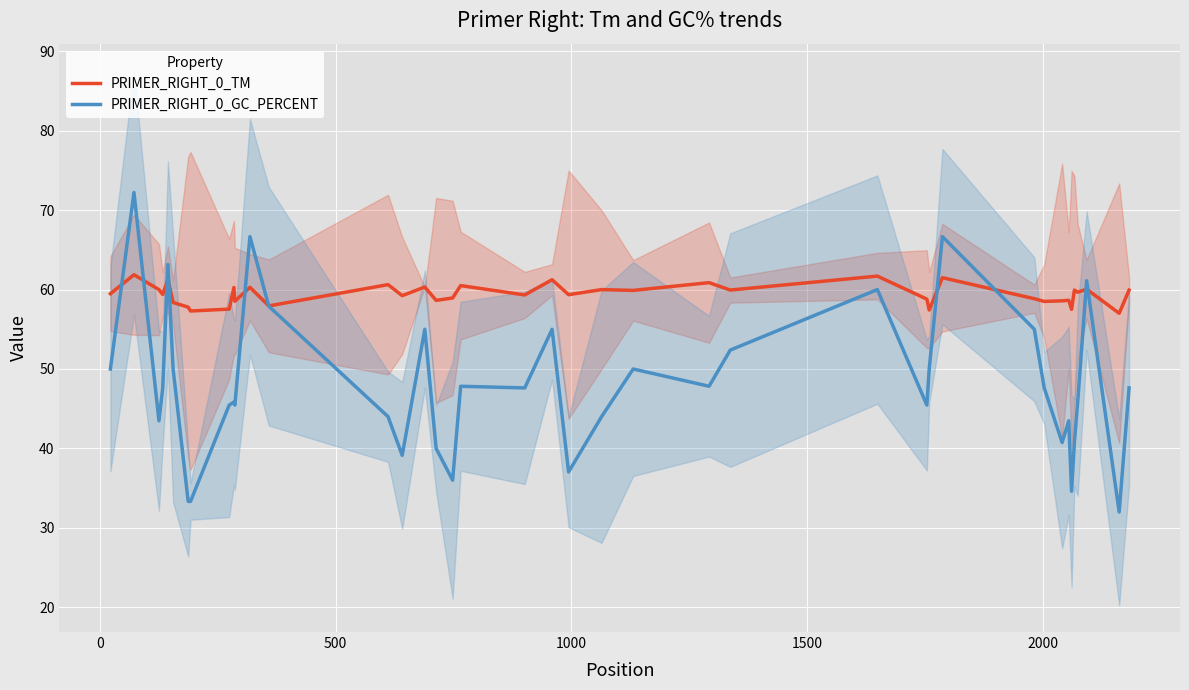

What is the highest value of the PRIMER_RIGHT_0_GC_PERCENT series?

72.2